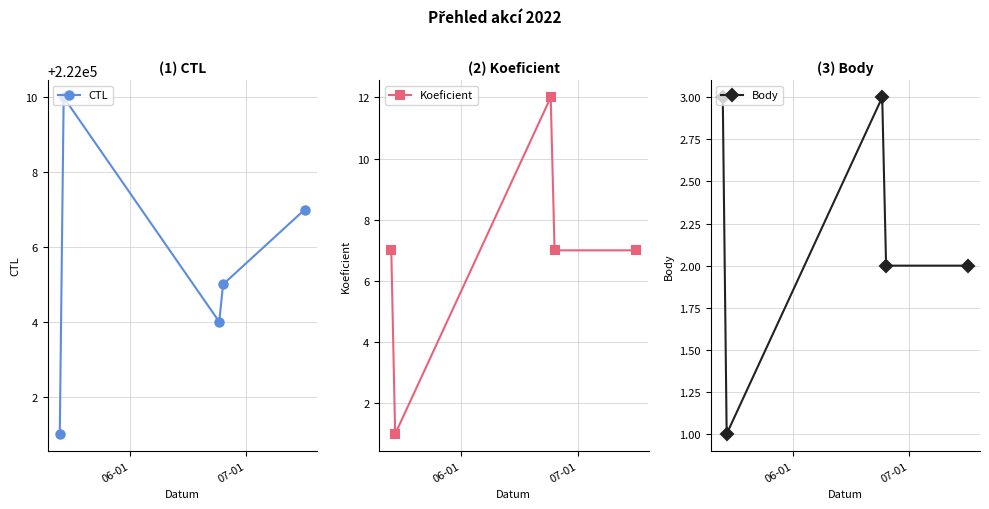

True or false: CTL has more than 0 interior local peaks.

True